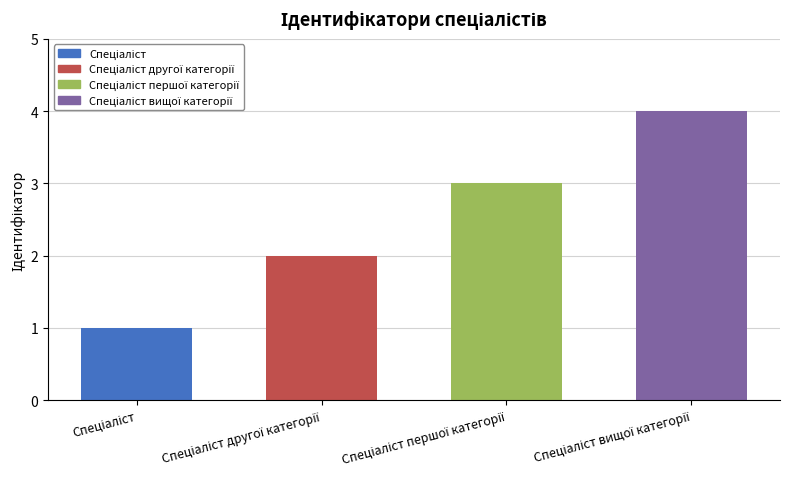

What is the sum of all values?

10